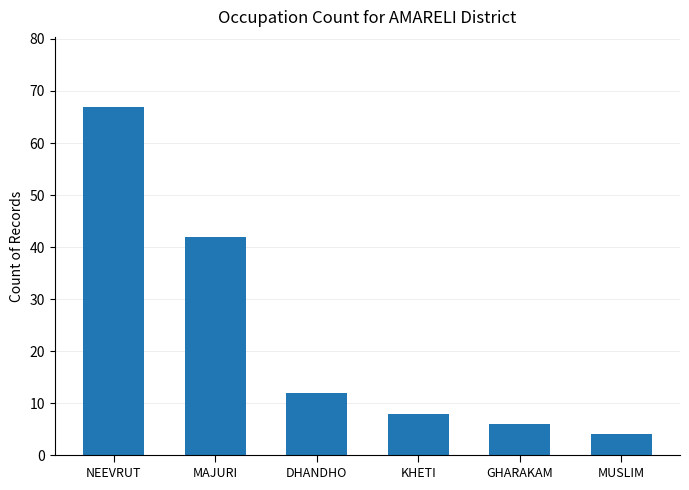

What is the minimum value shown in the chart?

4